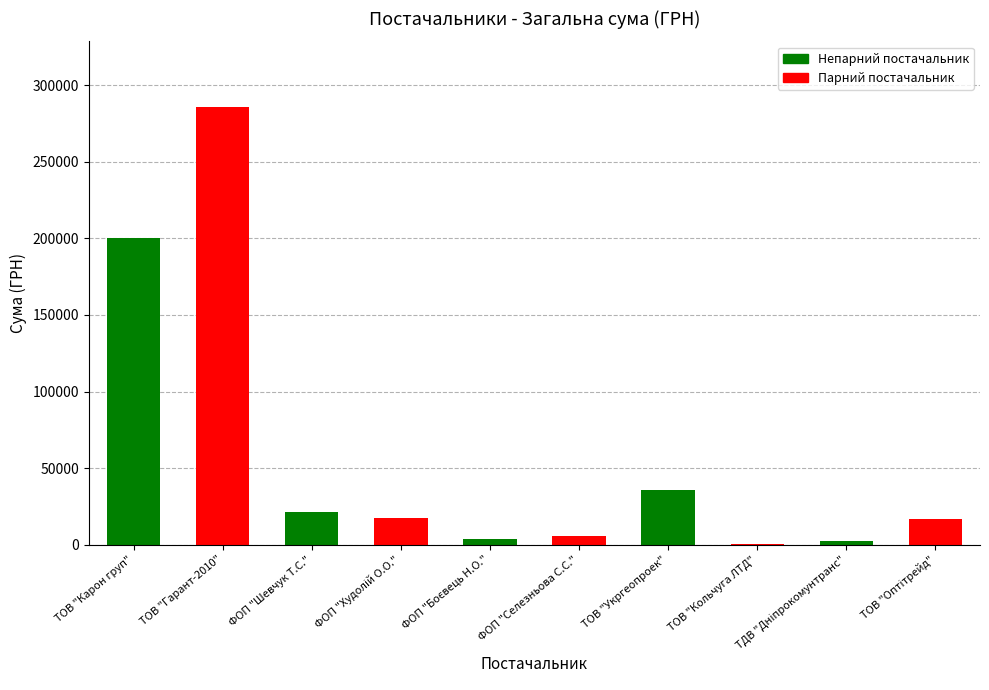

Are the bars horizontal?

No